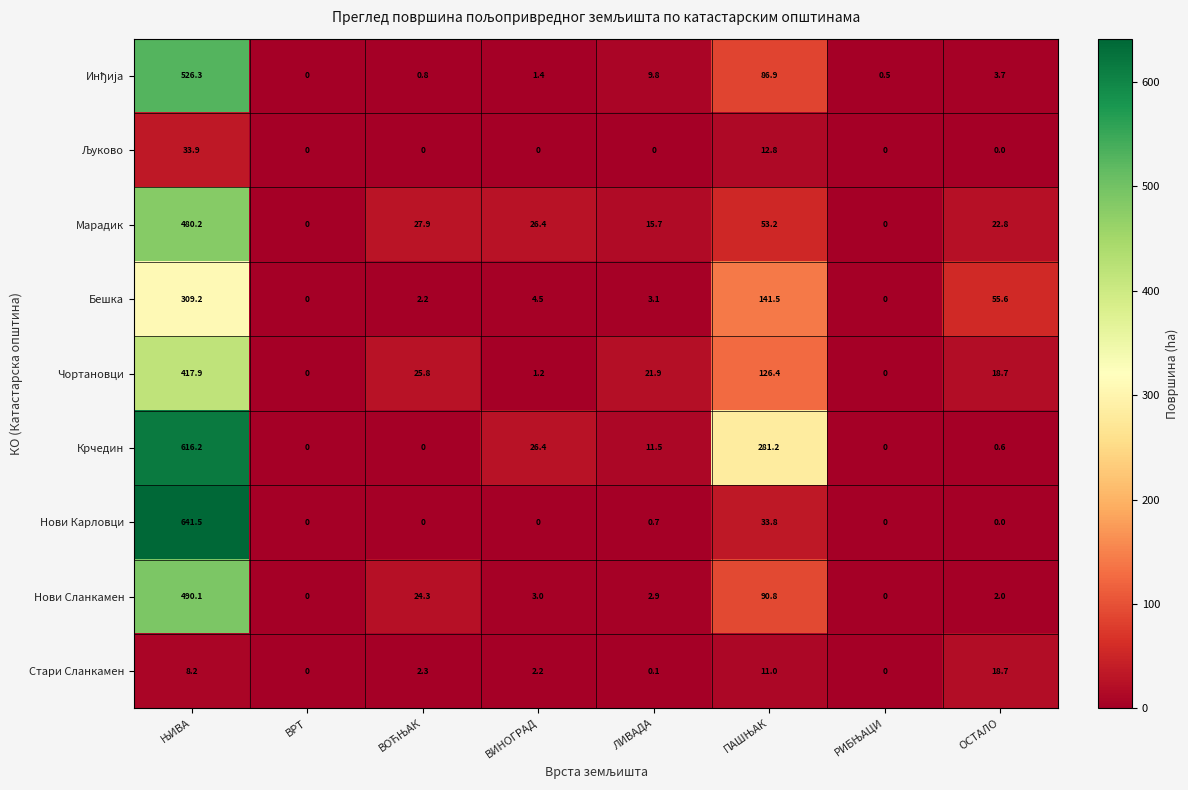

What is the spread (max minus min) of values at ОСТАЛО?

55.6